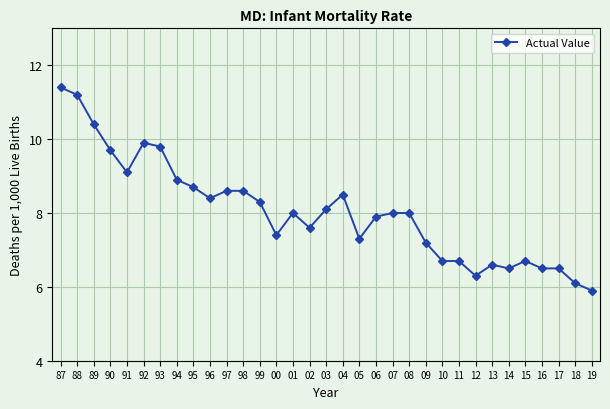

What is the difference between the second highest and minimum values?

5.3